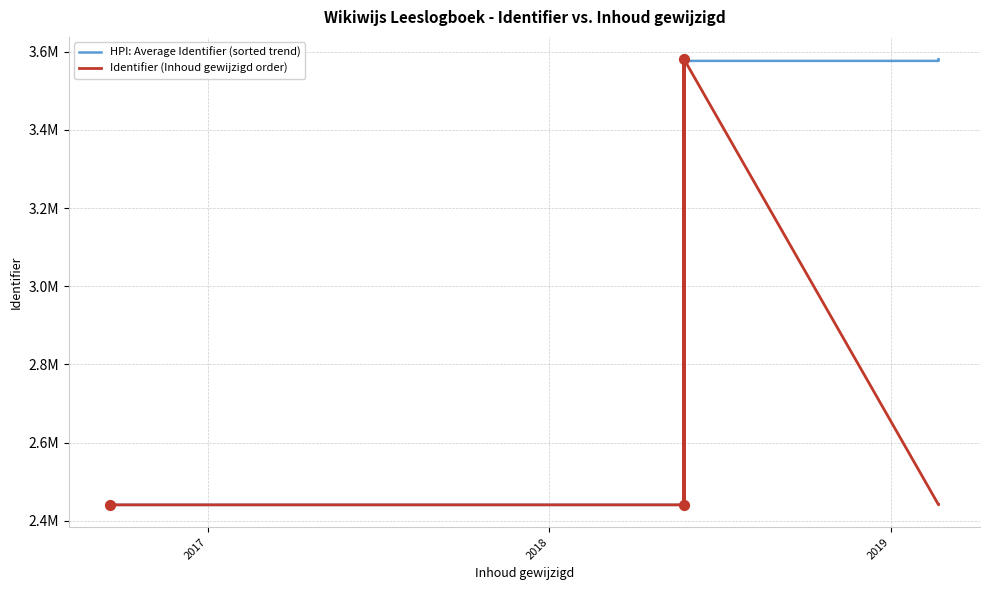

Which series reaches the maximum Y coordinate?

HPI: Average Identifier (sorted trend)